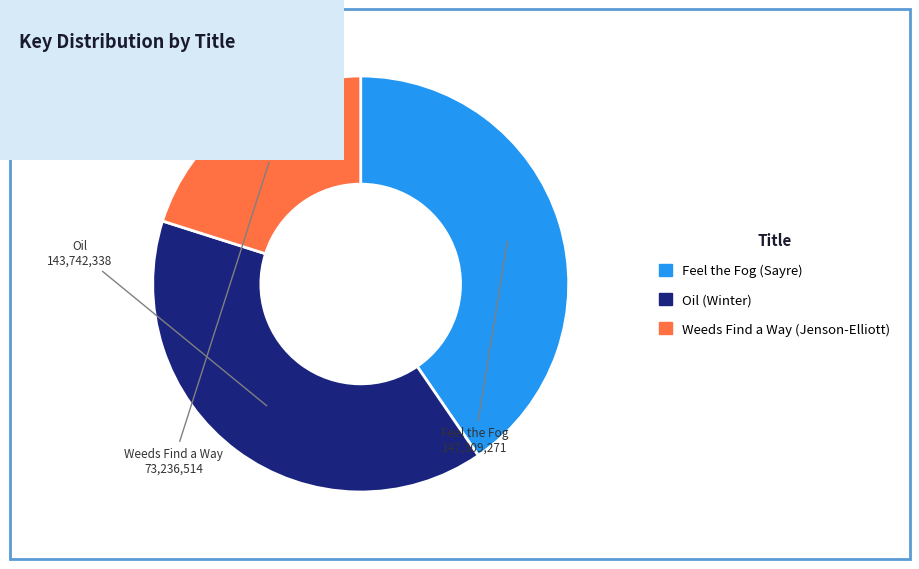

Is it true that Weeds Find a Way (Jenson-Elliott) is 20% of the pie?

True